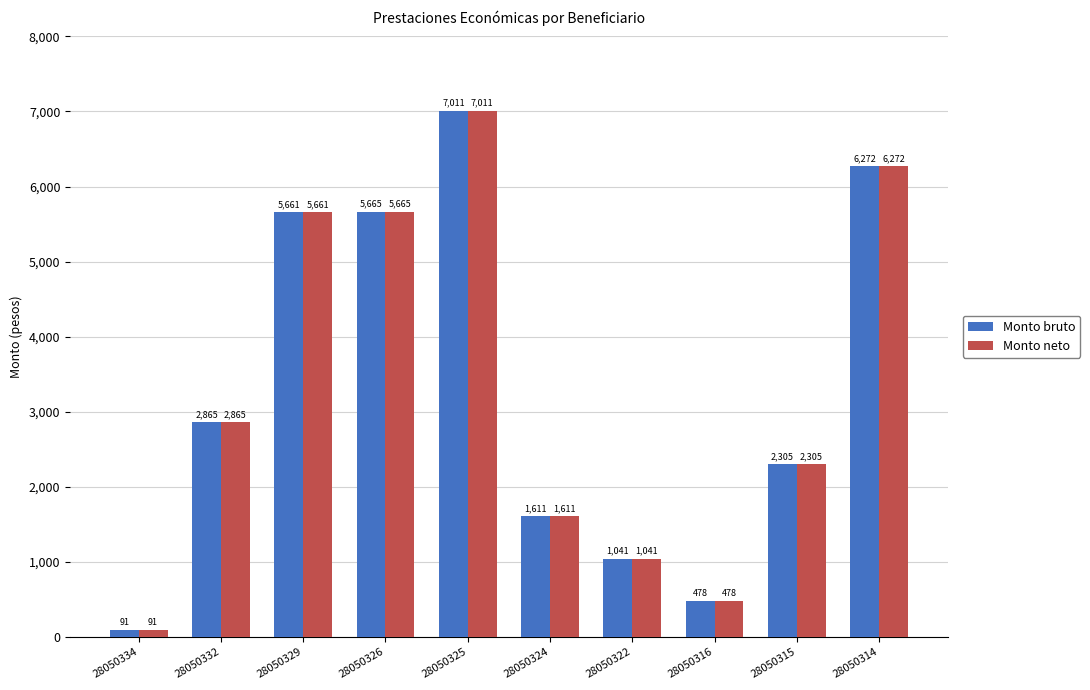

At which label does Monto neto reach its minimum?

28050334